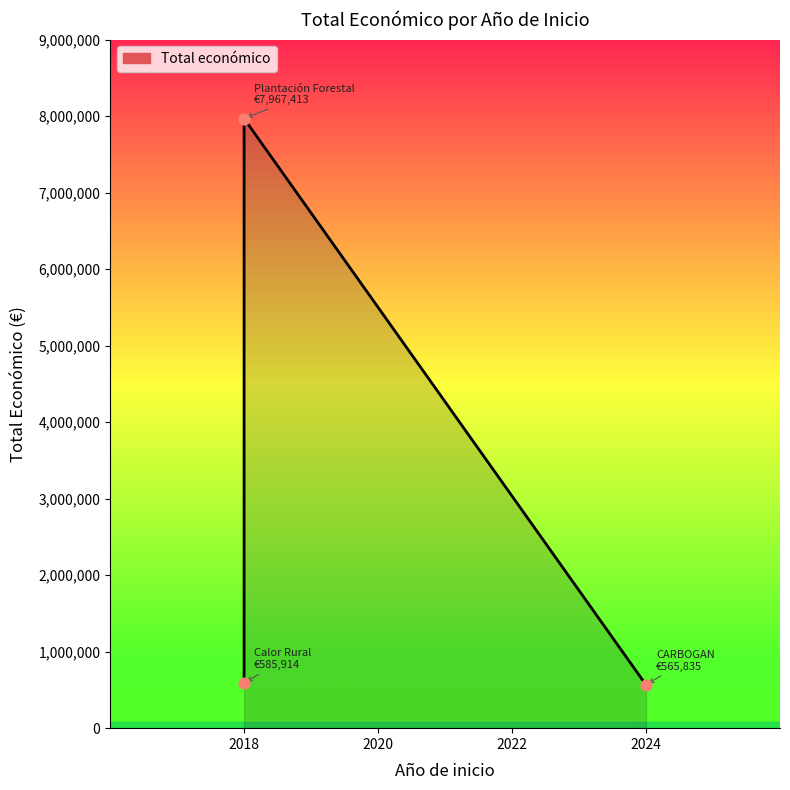

Which has a higher value, 2018 or 2018?

2018